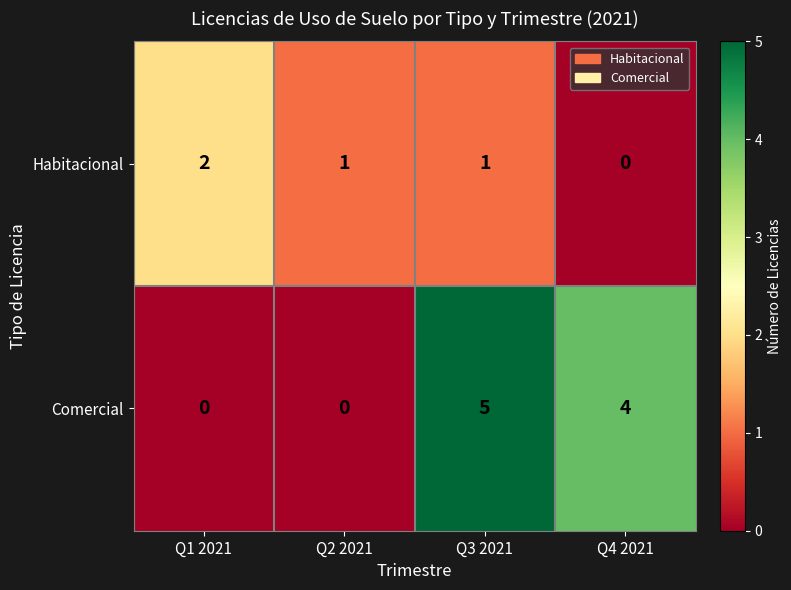

What is the sum of all Comercial values?

9